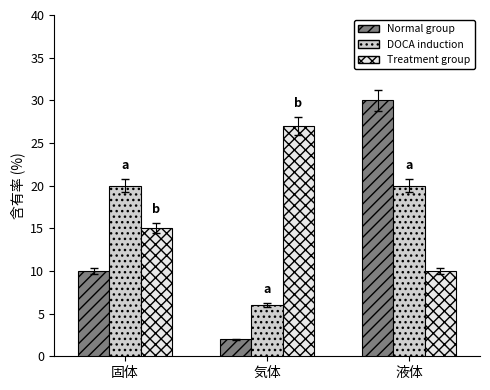

What is the sum of all Normal group values?

42